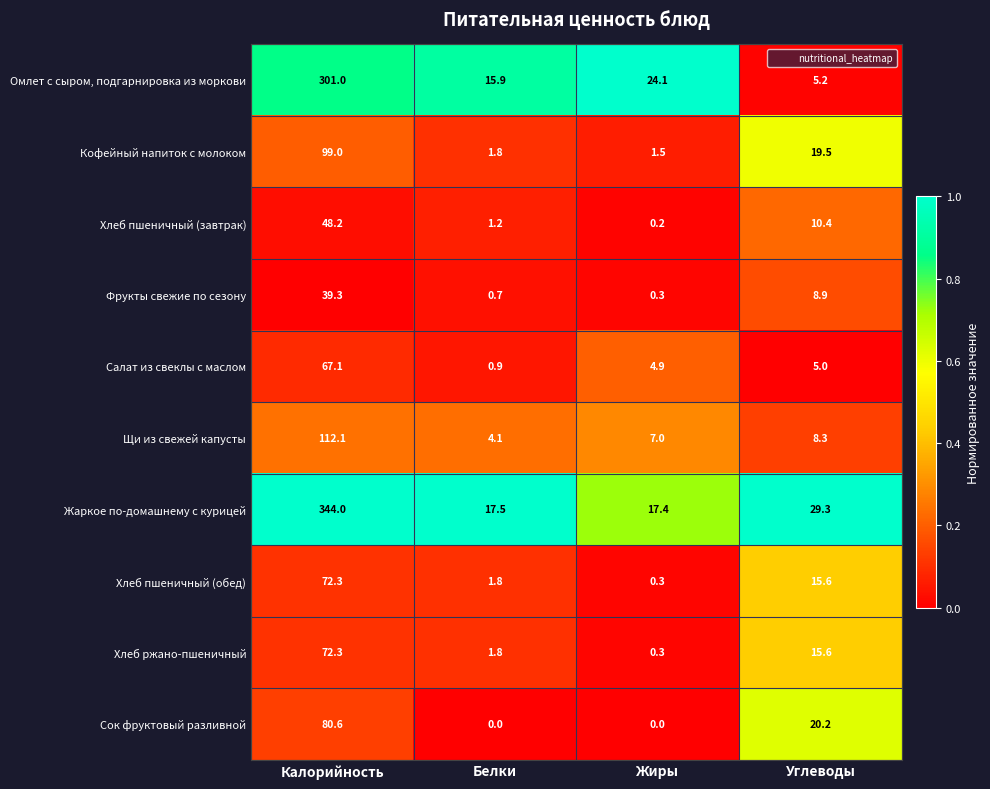

What is the total value across all series at Белки?

45.7